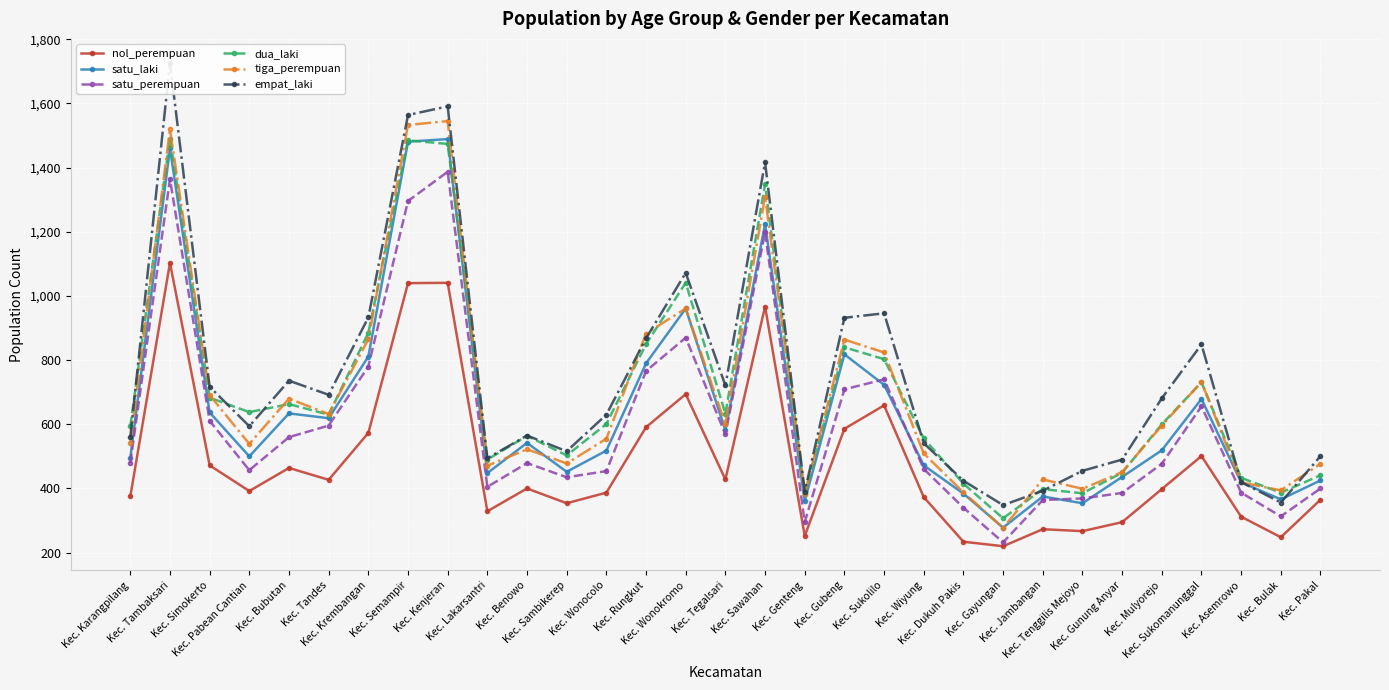

The value of satu_perempuan at Kec. Pakal is 261. True or false?

False